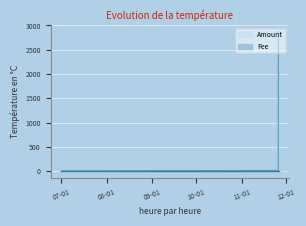

Reading left to right, transcribe all the data shown in this chart.

2017-07-01 09:22:45=1	2017-11-25 14:19:57=11	2017-11-25 16:14:26=11	2017-11-25 17:19:33=2869	2017-11-25 17:39:05=2868